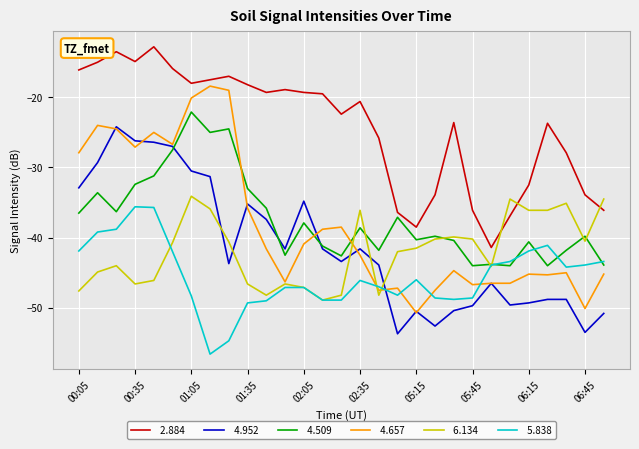

What is the smallest value displayed?

-56.6